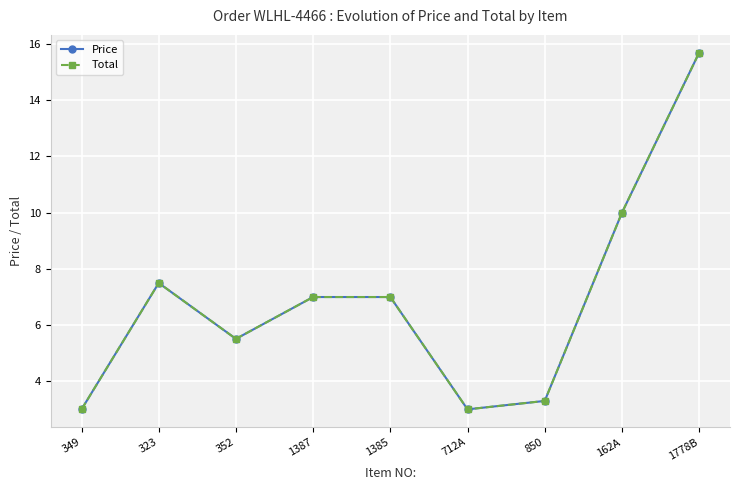

At which label is Price closest to 9?

162A